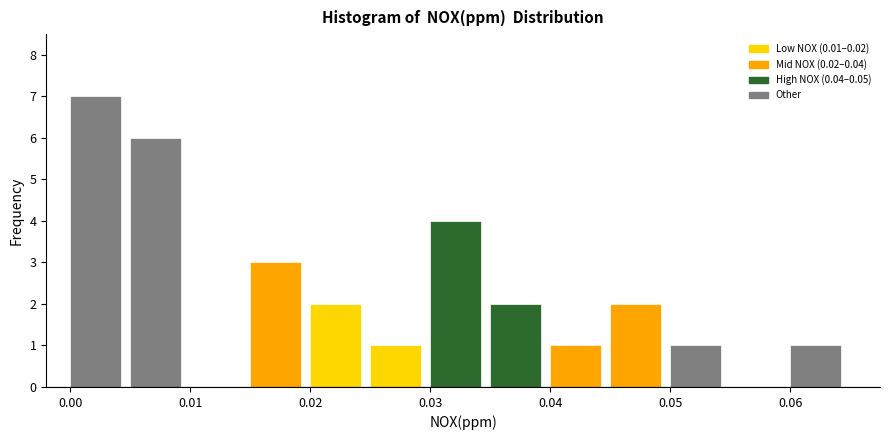

How tall is the bar that spans 0.025 to 0.030 on the x-axis? The values are not printed on the chart, so give them approximately, as read against the axis.

1